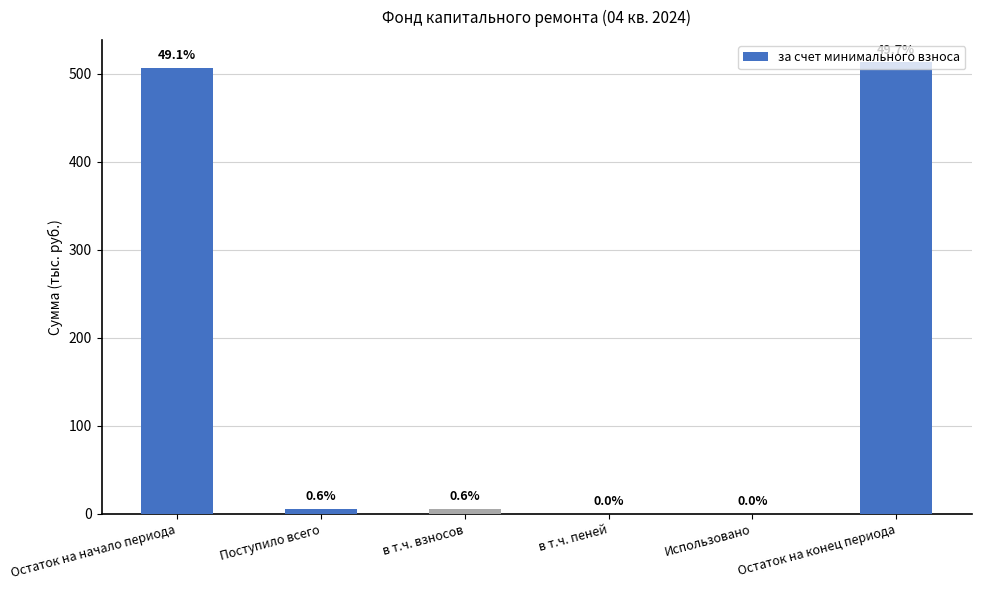

Reading left to right, extract all data points from this chart.

506.8	5.9	5.9	0.1	0.0	512.7